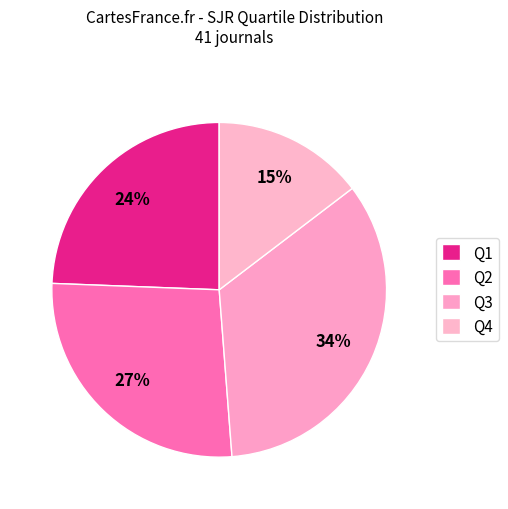

How many segments does this pie chart have?

4